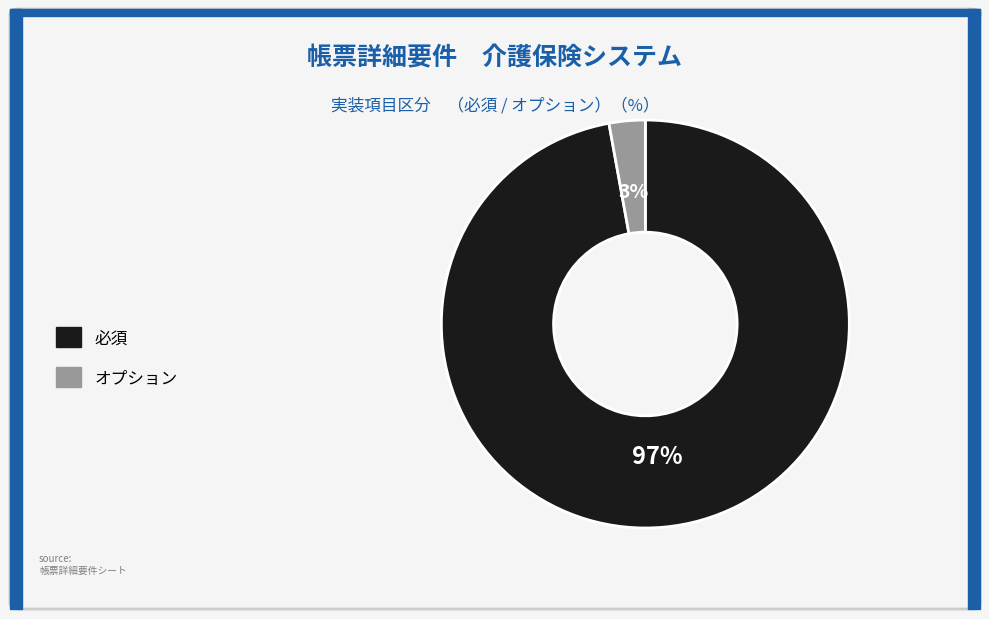

What is the smallest slice in the pie chart?

オプション